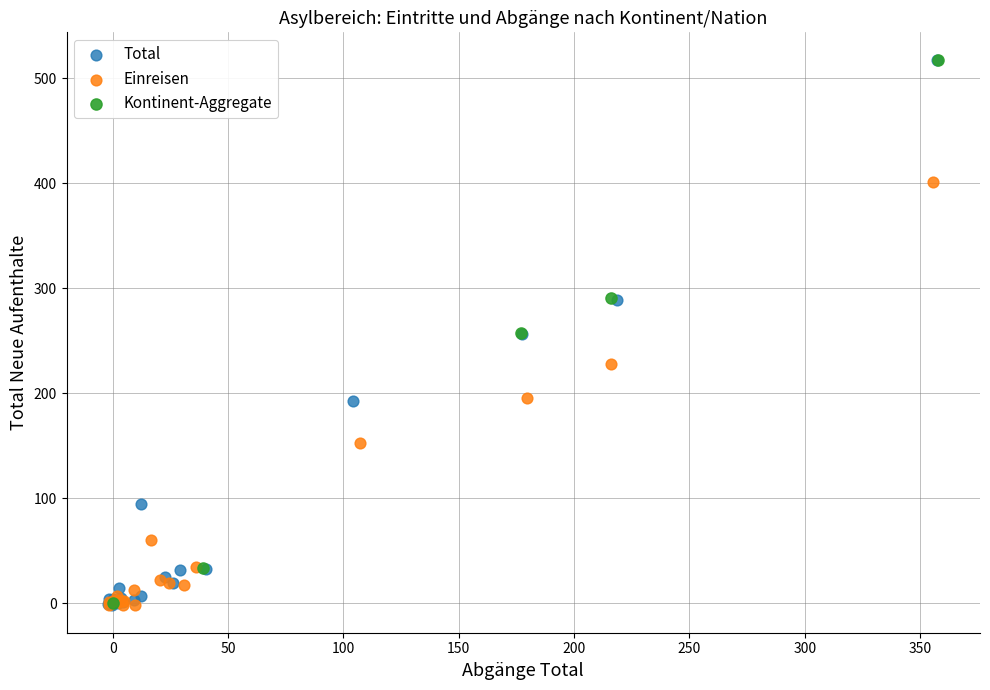

Which series has the widest spread of Y values?

Total